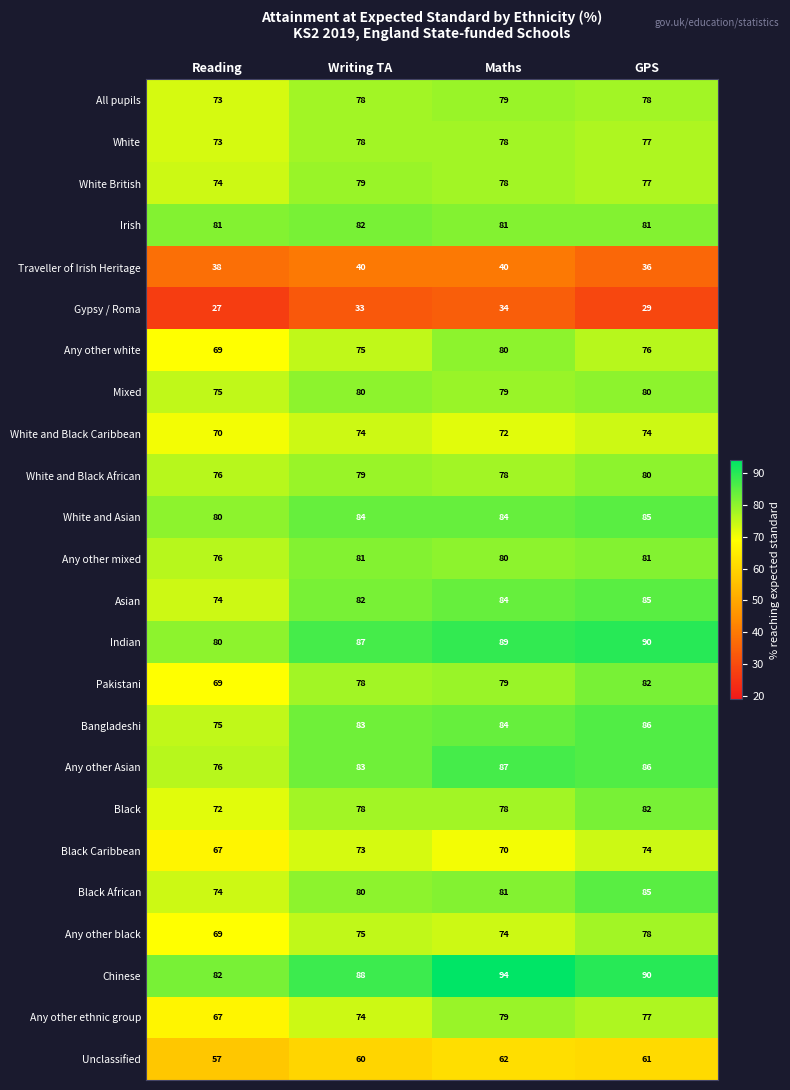

At how many categories does at least one series exceed 48?

4